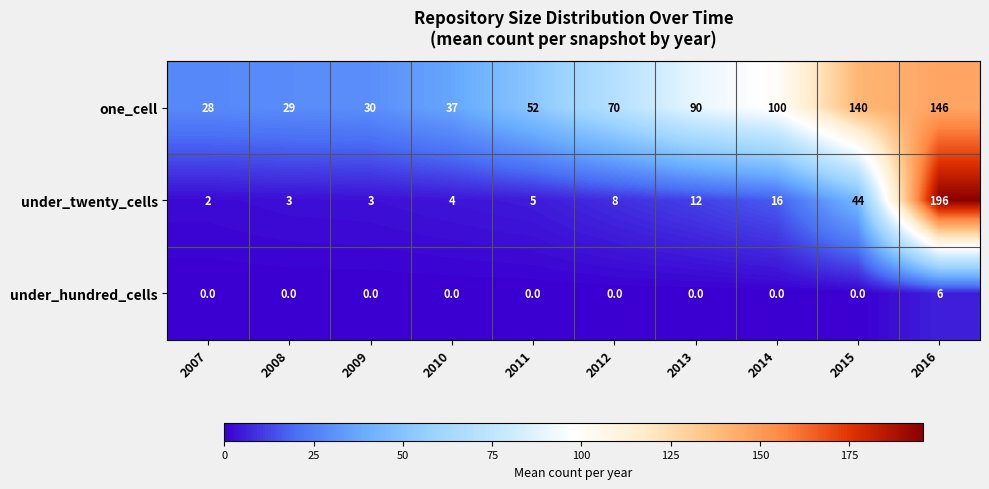

Is it true that under_hundred_cells equals 2 at 2009?

False